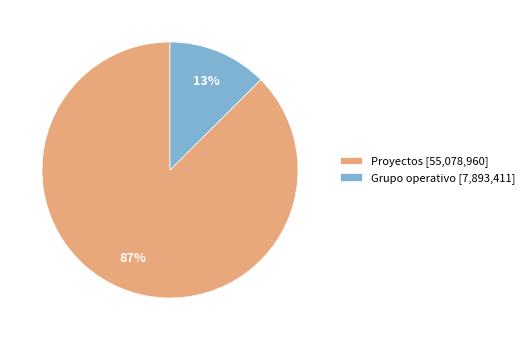

Rank the categories by value from lowest to highest.

Grupo operativo [7,893,411], Proyectos [55,078,960]